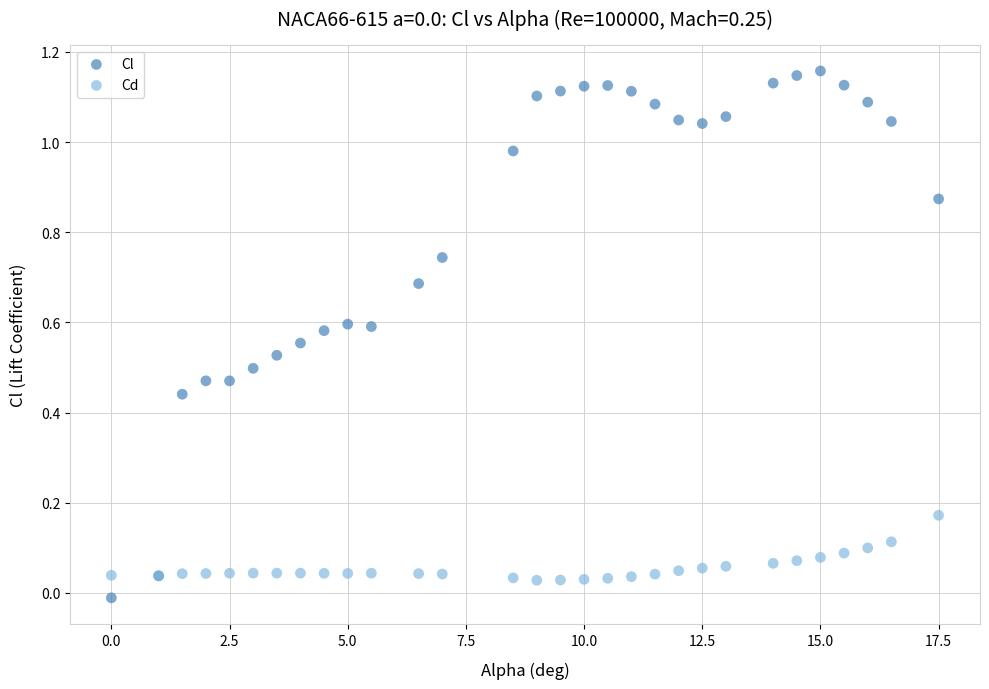

Which series has the widest spread of Y values?

Cl